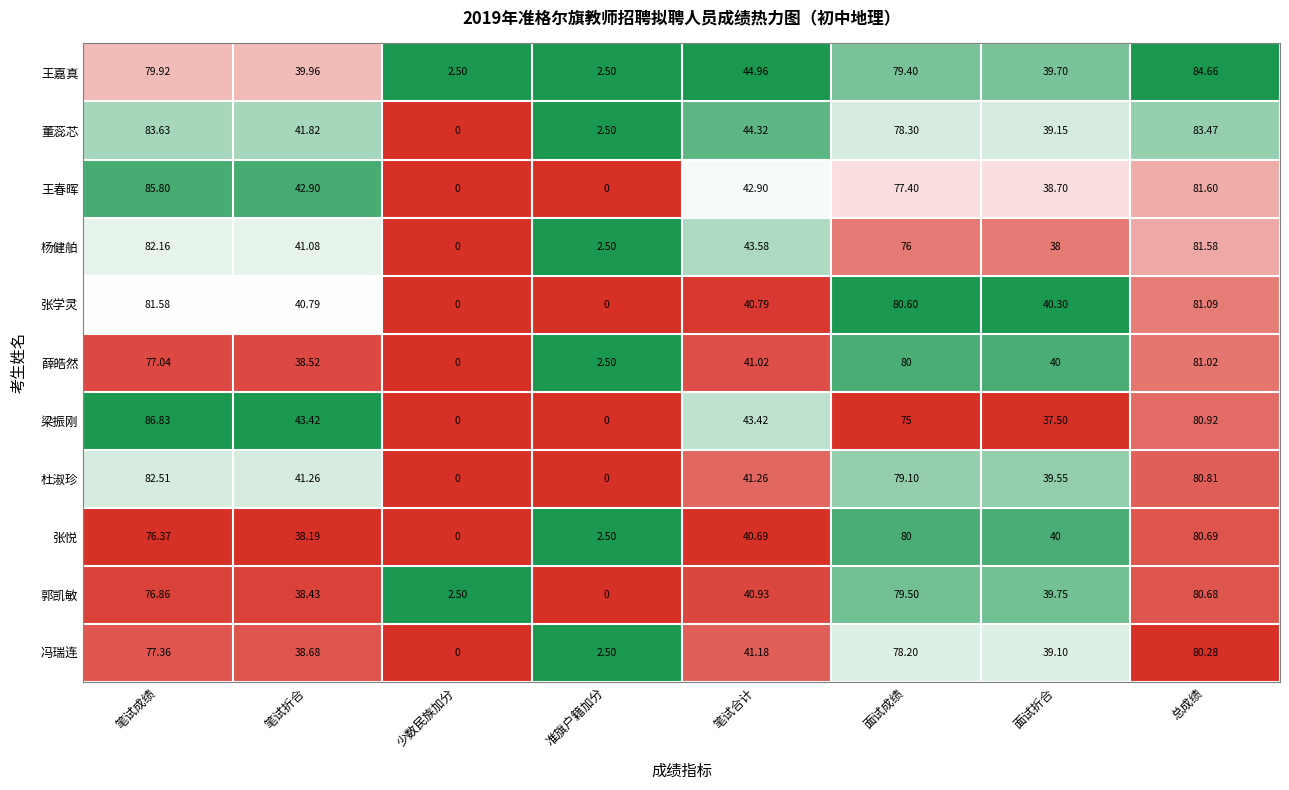

Which series changed the most between 少数民族加分 and 面试成绩?

张学灵